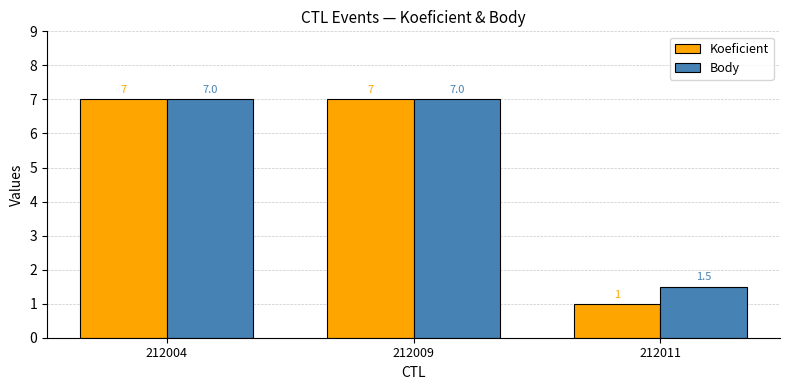

List the series in order of their overall mean, highest first.

Body, Koeficient